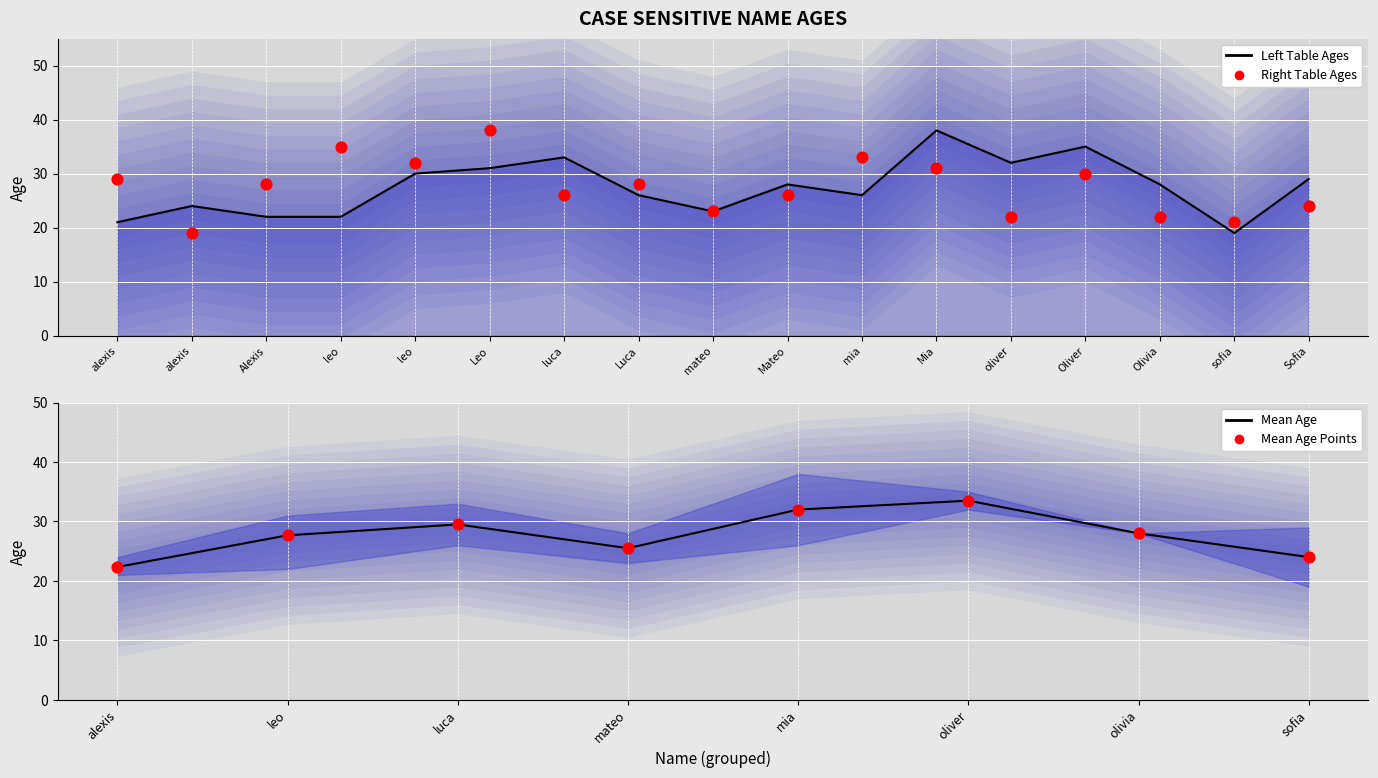

Which series contains the highest Y value?

Age (Left Table)